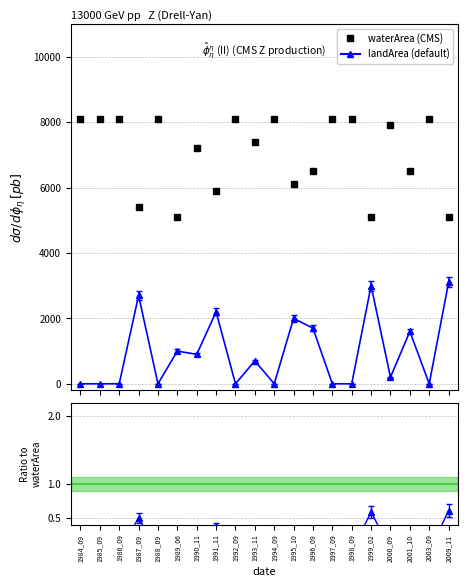

What is the value of the 7th point from the left?

7200.0